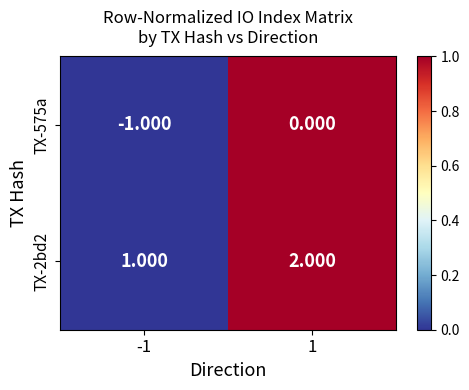

Is the value of TX-575a at 1 greater than the value of TX-2bd2 at 1?

No